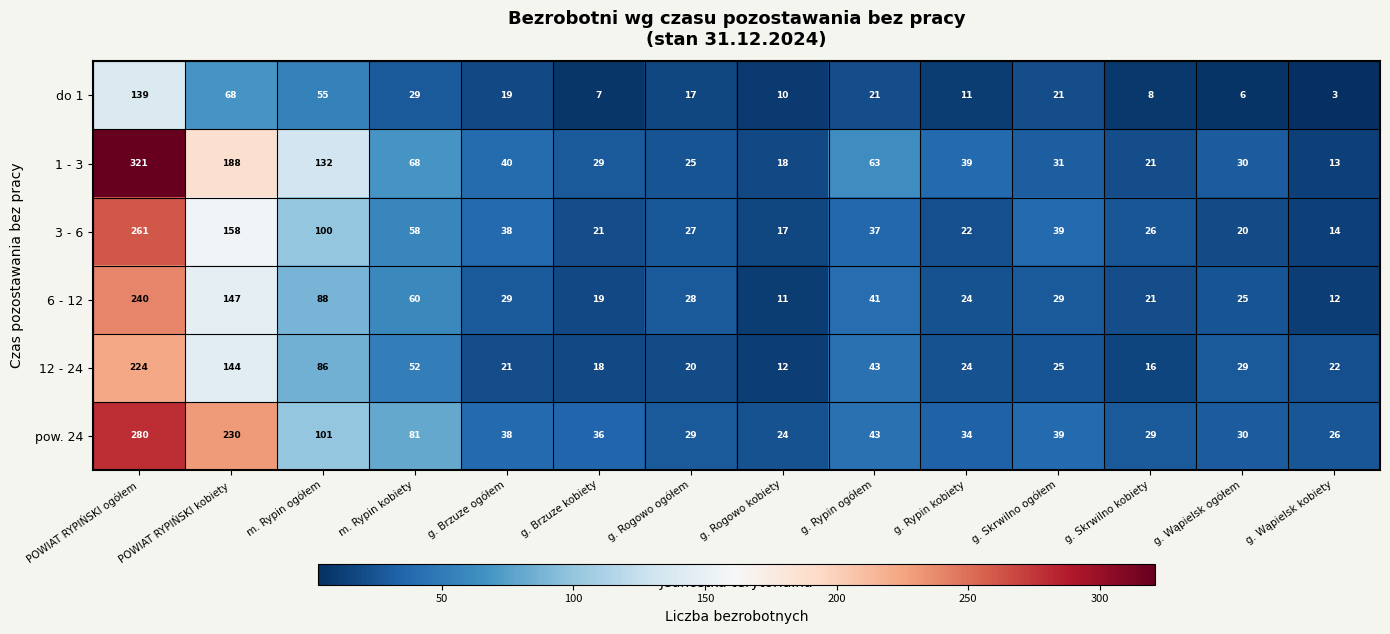

The value of do 1 at g. Brzuze kobiety is 7. True or false?

True